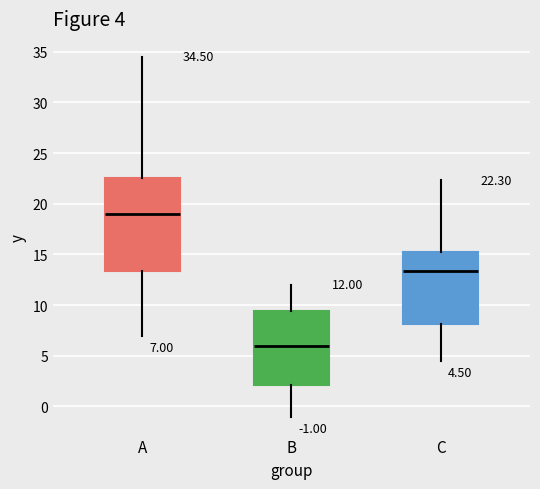

Which box is the tallest, from its lower edge to its upper edge?

A